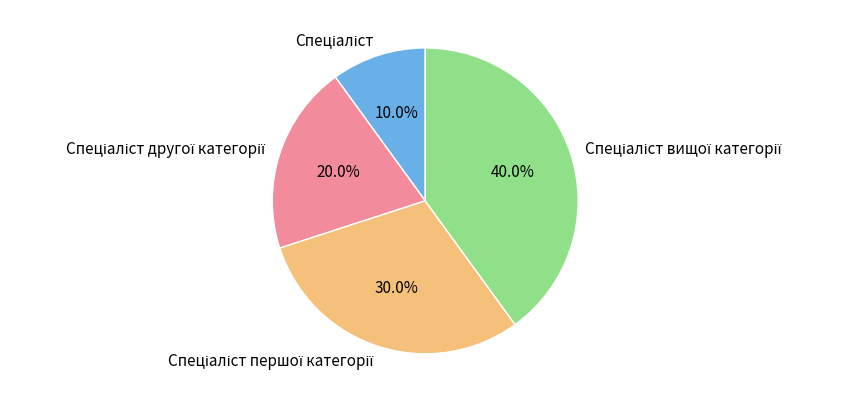

Is there a majority slice in this chart?

No